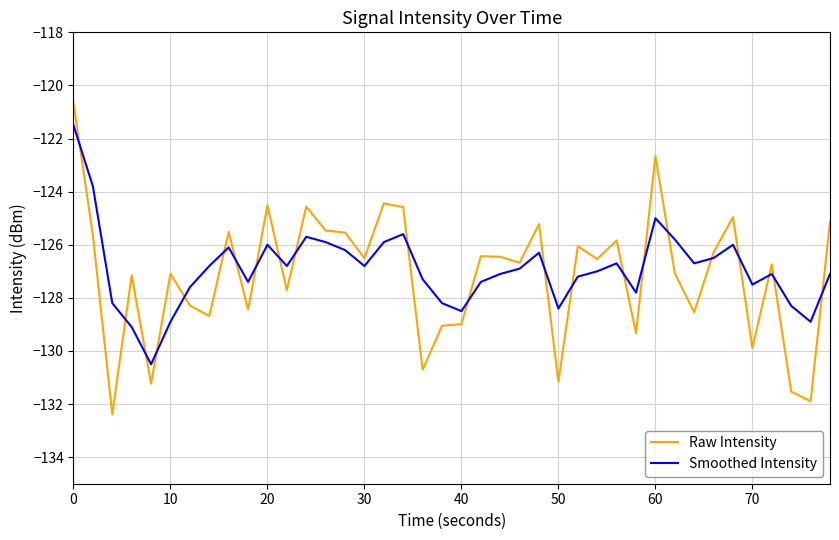

How many categories are shown in the chart?

40